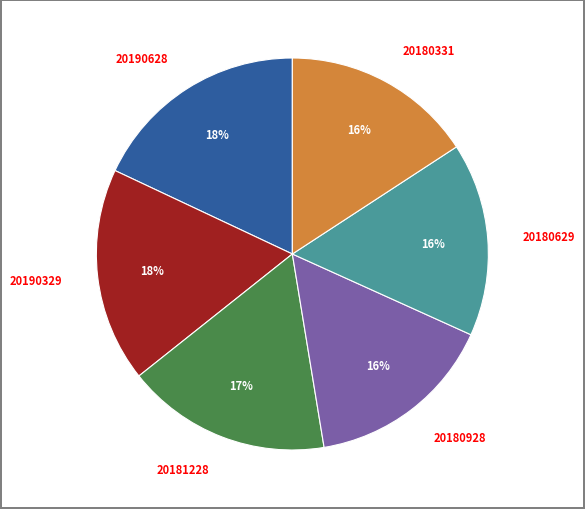

Count the number of slices in the pie.

6